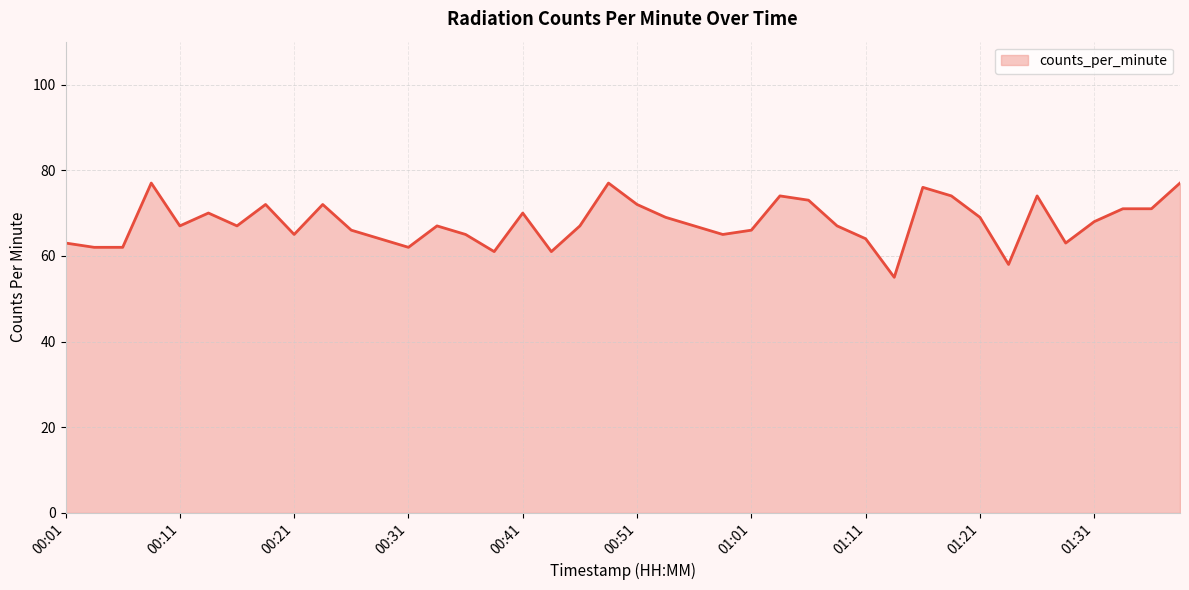

What is the maximum value shown in the chart?

77